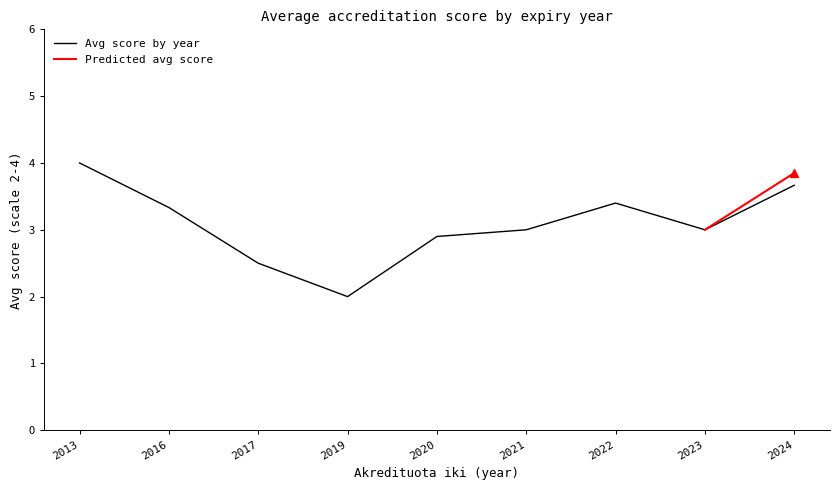

What is the minimum value for Avg score by year?

2.0